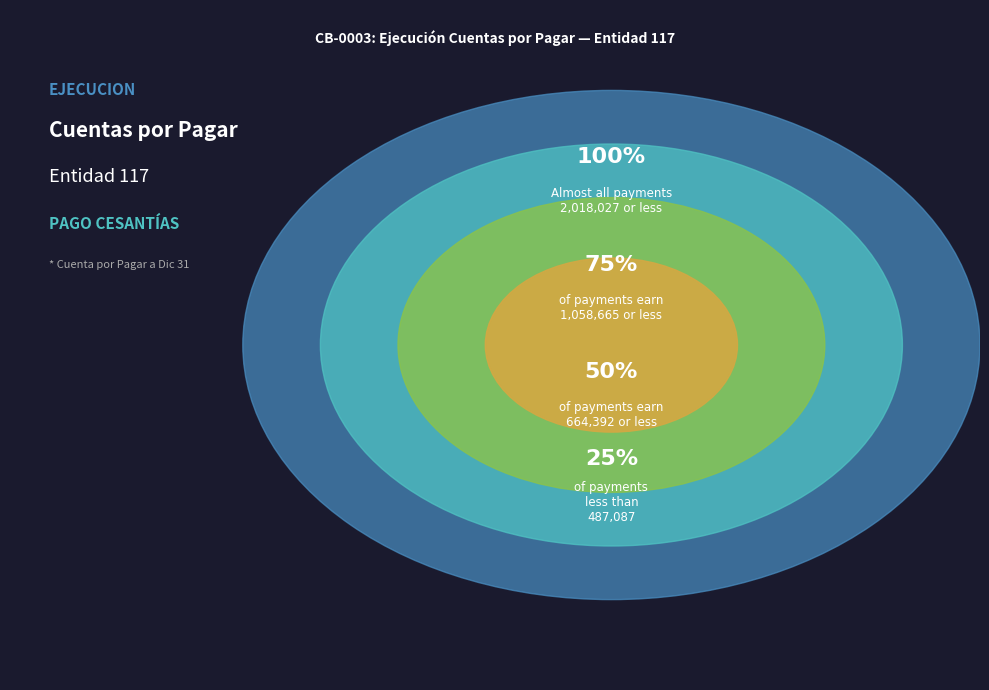

Is there a majority slice in this chart?

No